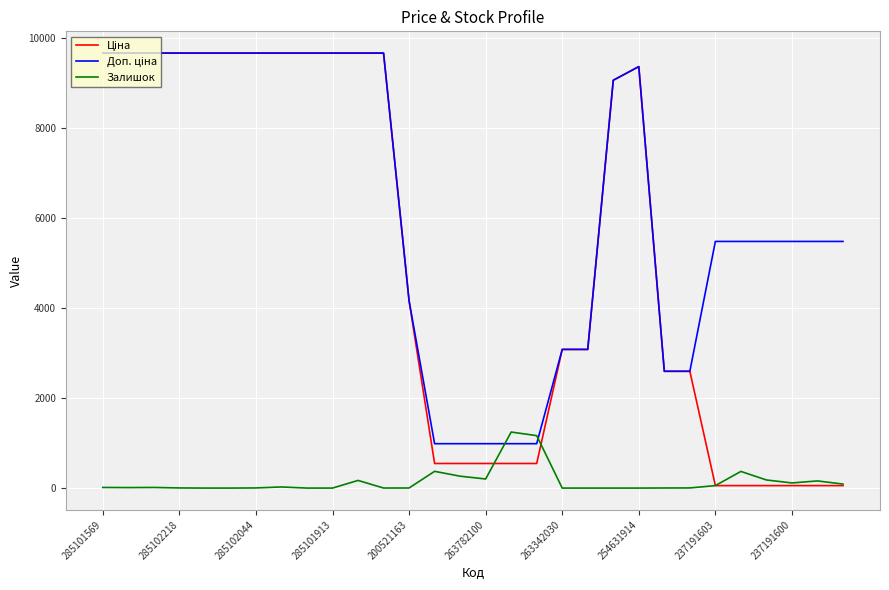

What is the maximum value shown in the chart?

9664.7